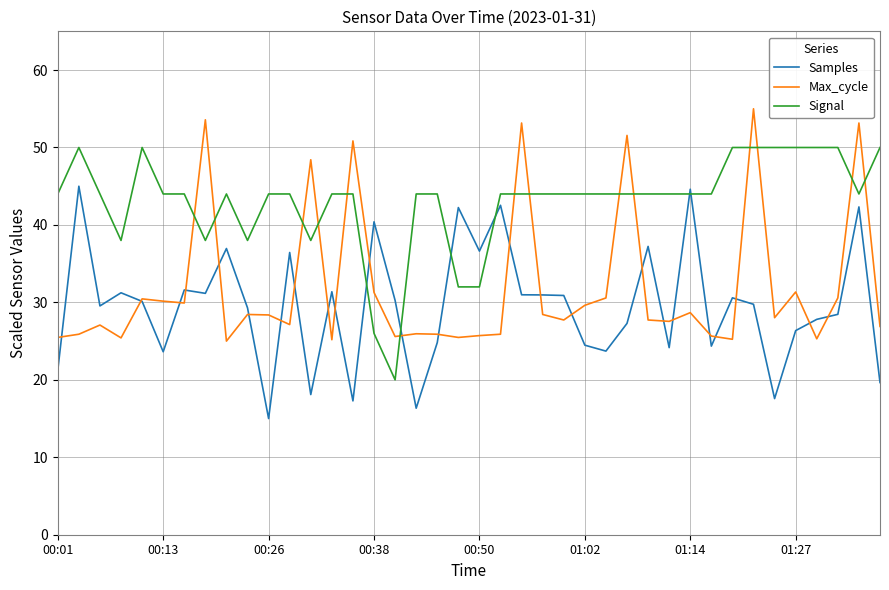

In Max_cycle, how many points are lower than both neighbors (excluding endpoints)?

12